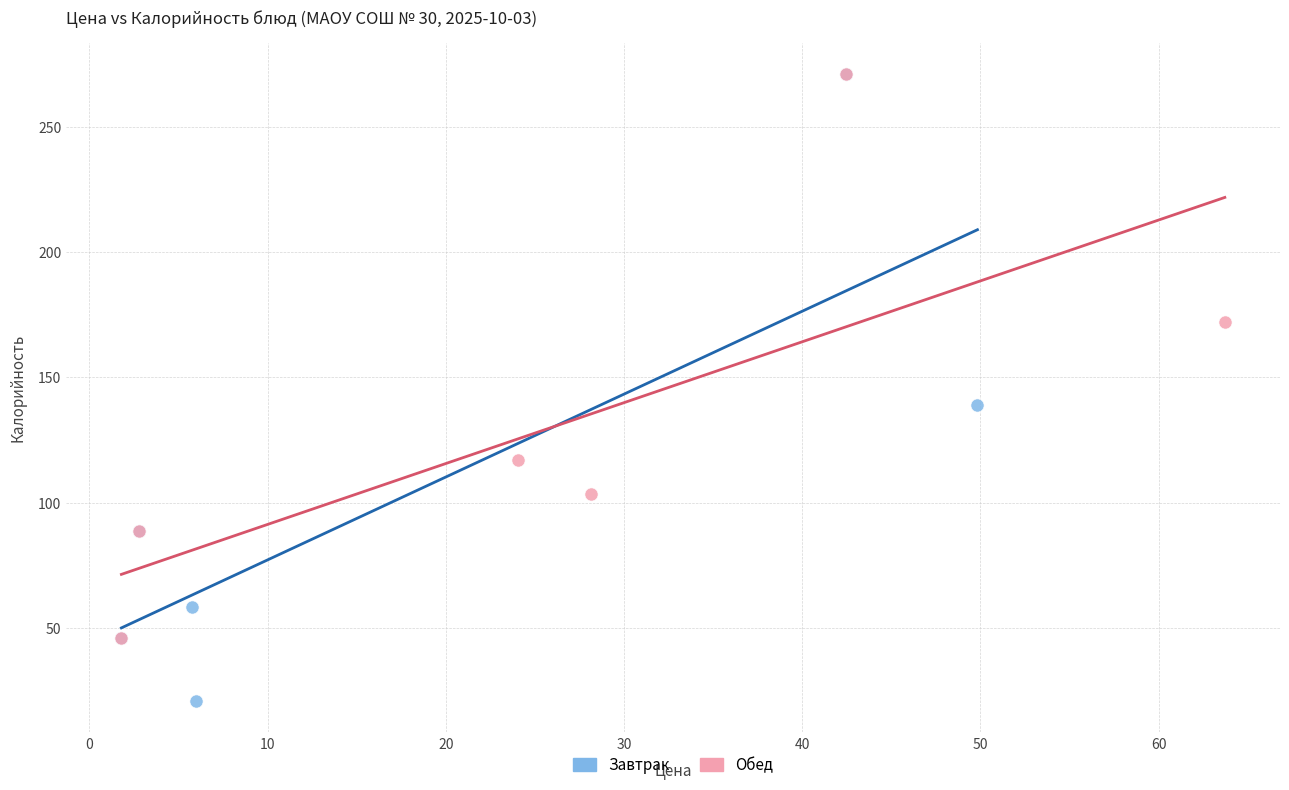

Which series has the widest spread of Y values?

Завтрак